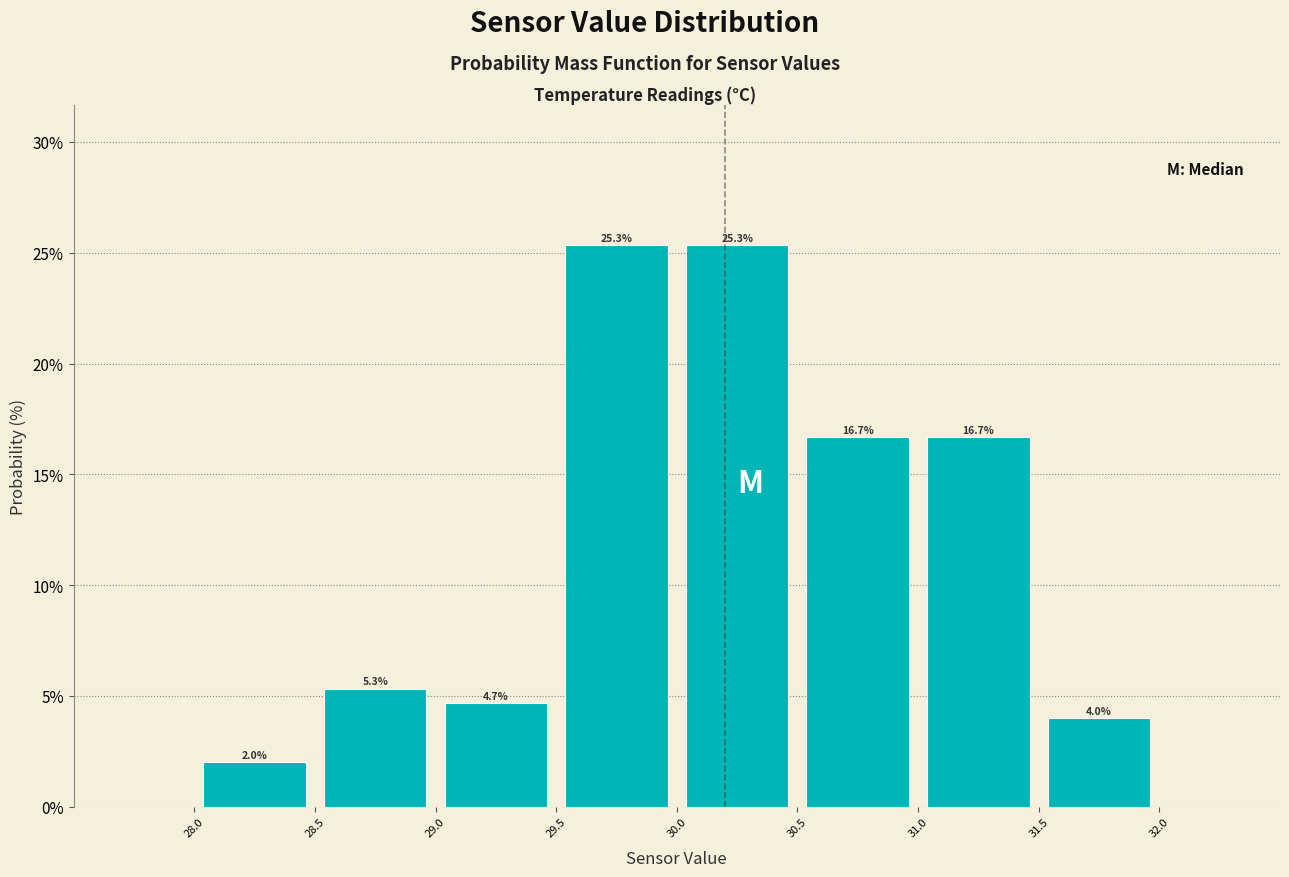

Reading left to right, list every bar in this chart as the range it spans on the x-axis followed by its height.

28.0 to 28.5: 2.0
28.5 to 29.0: 5.3
29.0 to 29.5: 4.7
29.5 to 30.0: 25.3
30.0 to 30.5: 25.3
30.5 to 31.0: 16.7
31.0 to 31.5: 16.7
31.5 to 32.0: 4.0